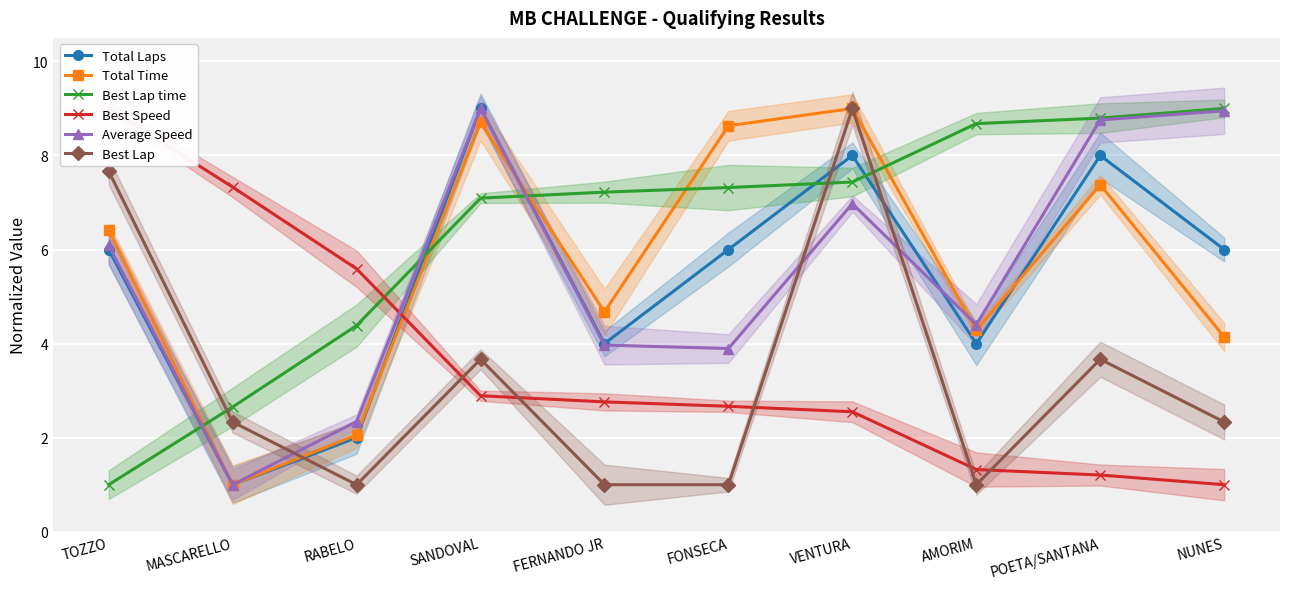

True or false: Total Time has a value of 2.9 at VENTURA.

False